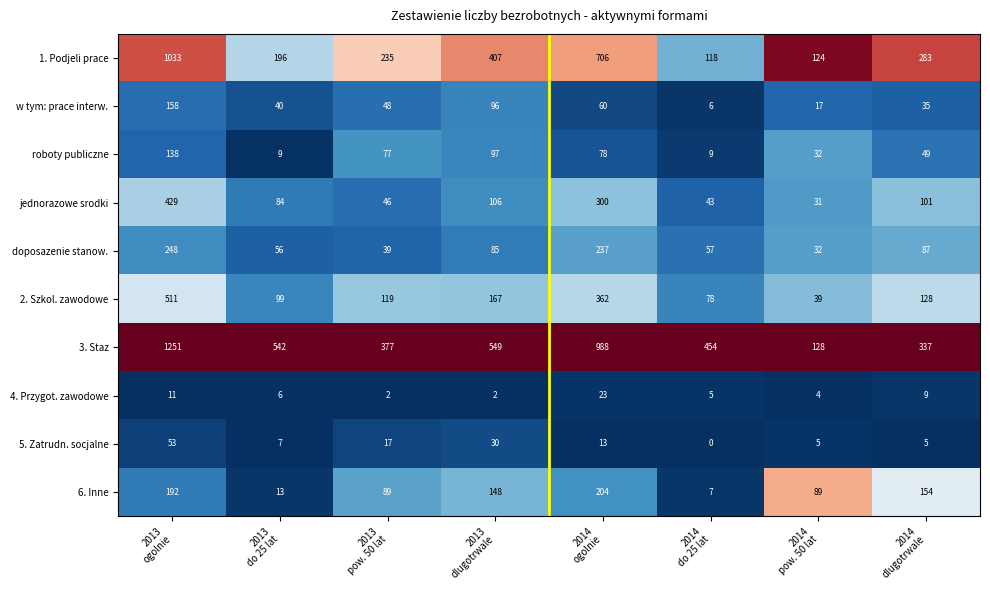

At how many categories does at least one series exceed 0?

8